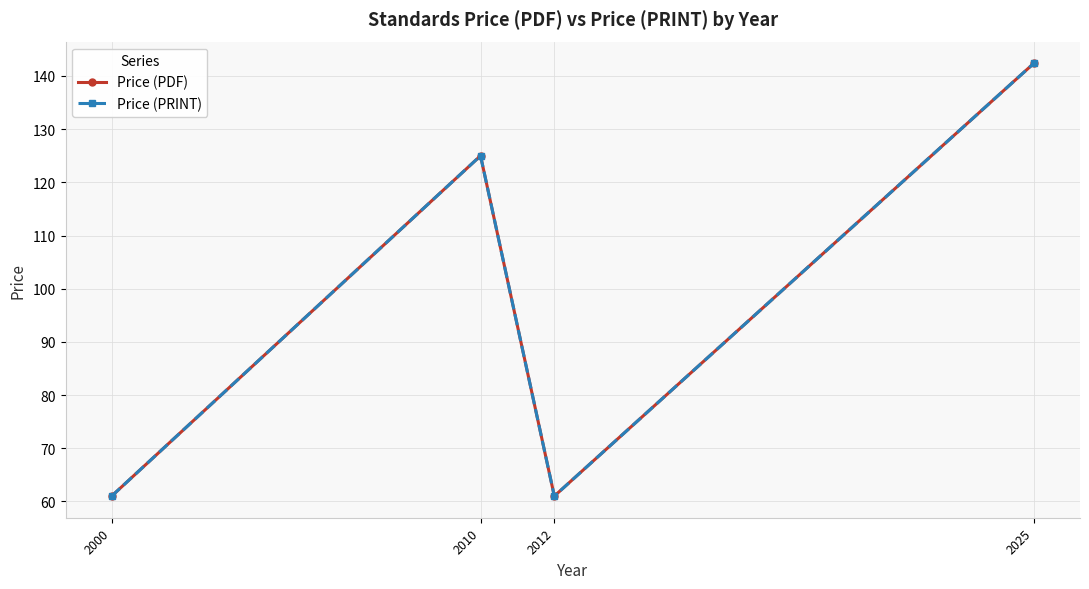

At which category does the chart reach its peak across all series?

2025